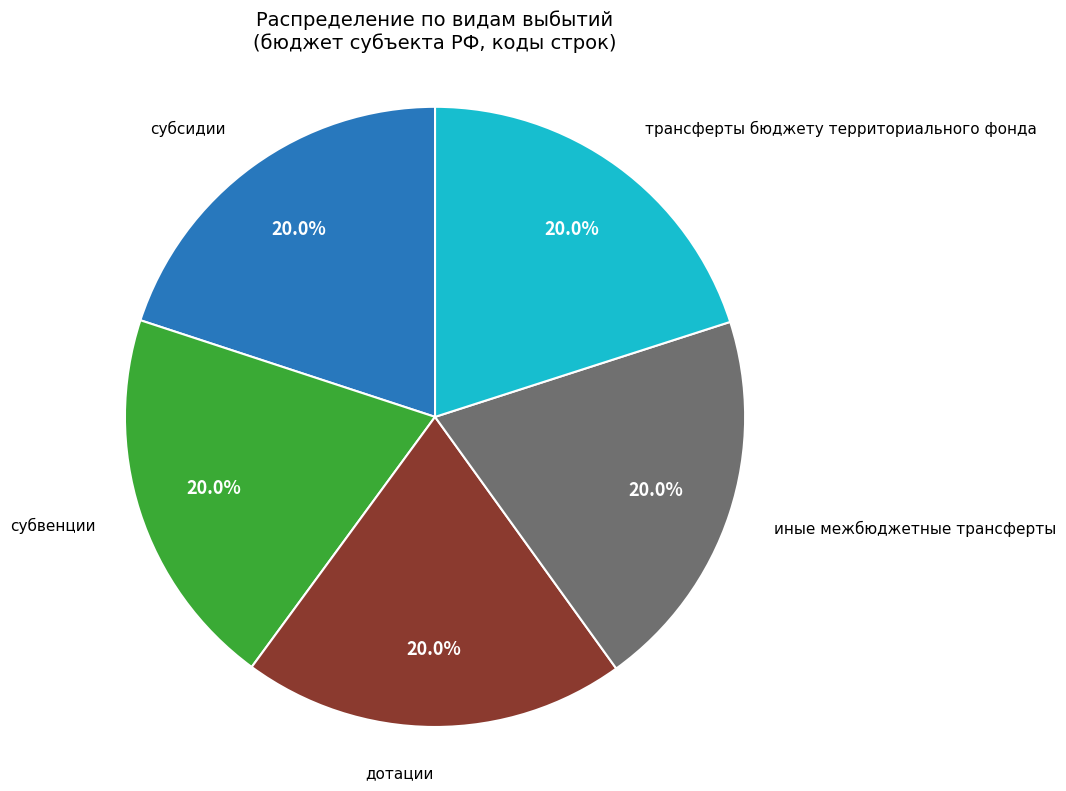

What is the ratio of the value at иные межбюджетные трансферты to the value at трансферты бюджету территориального фонда?

1.0